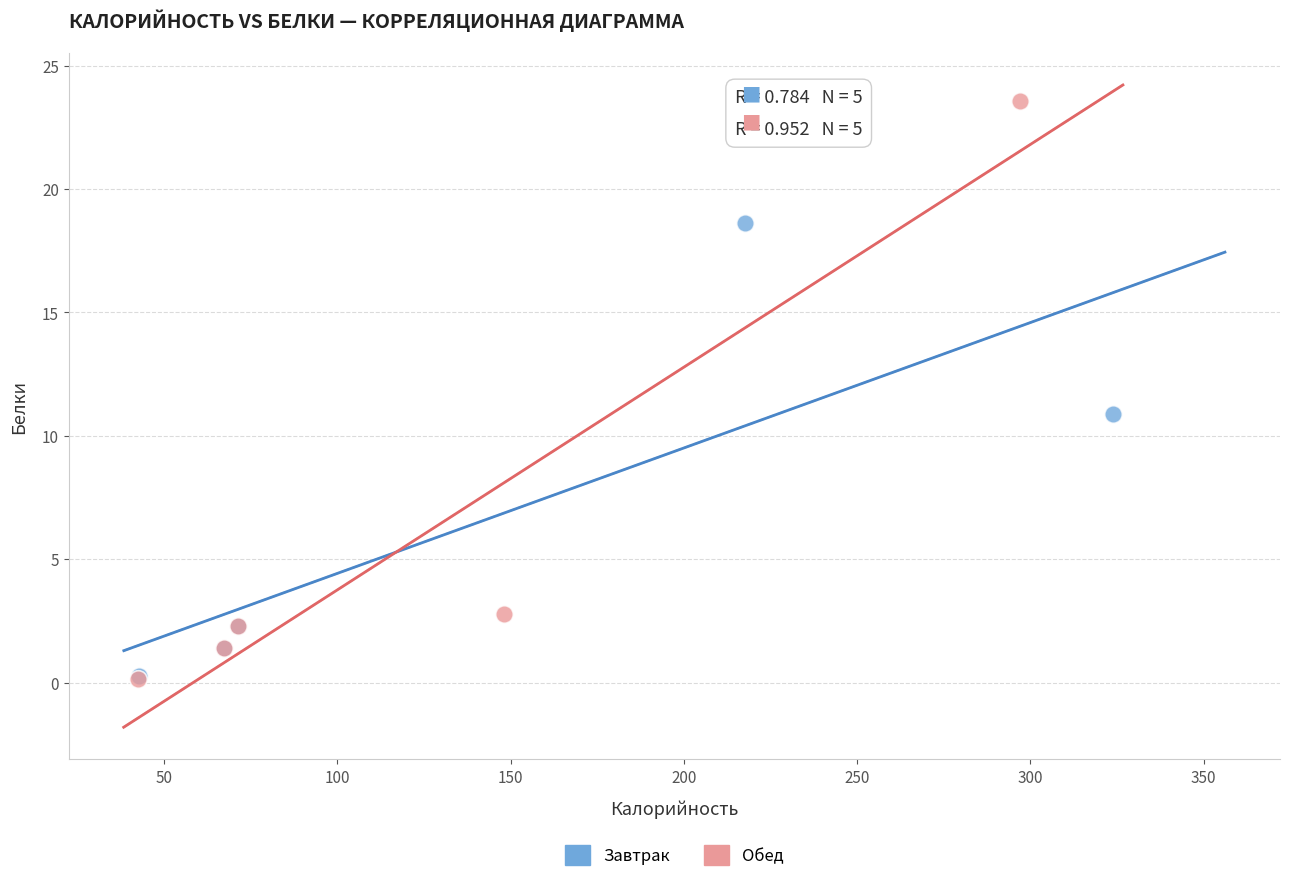

Which series has the widest spread of Y values?

Обед